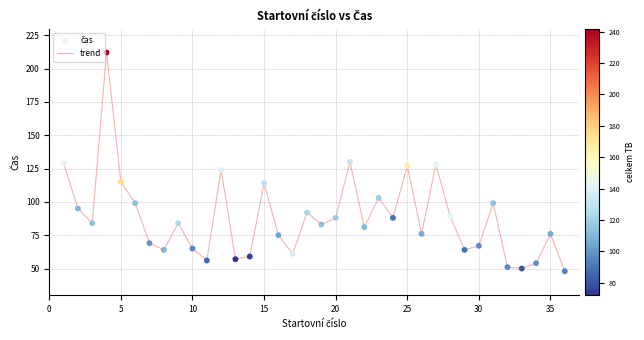

What is the smallest value displayed?

48